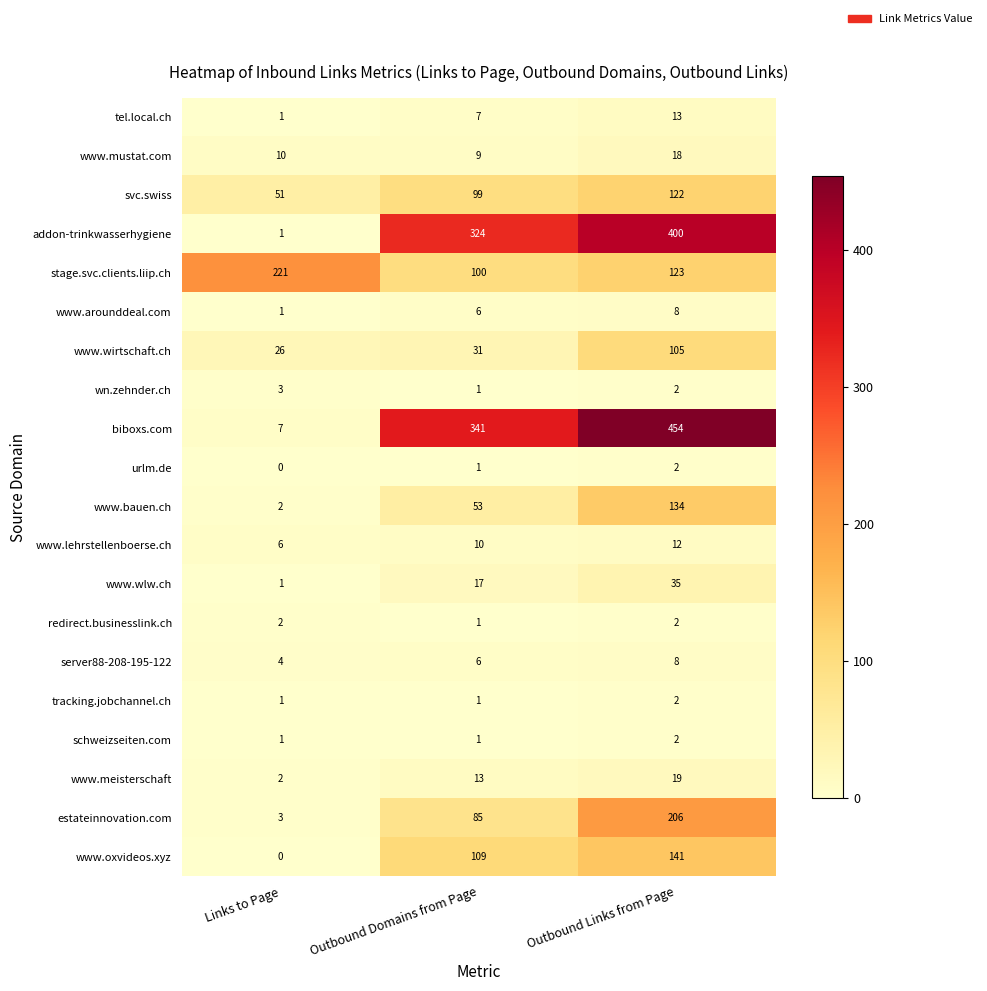

At how many categories does at least one series exceed 377?

1